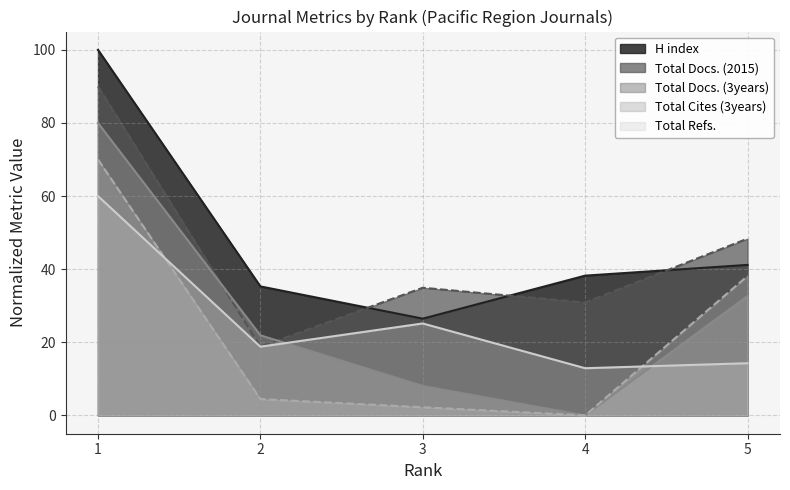

Which category has the lowest value in the Total Docs. (2015) series?

2